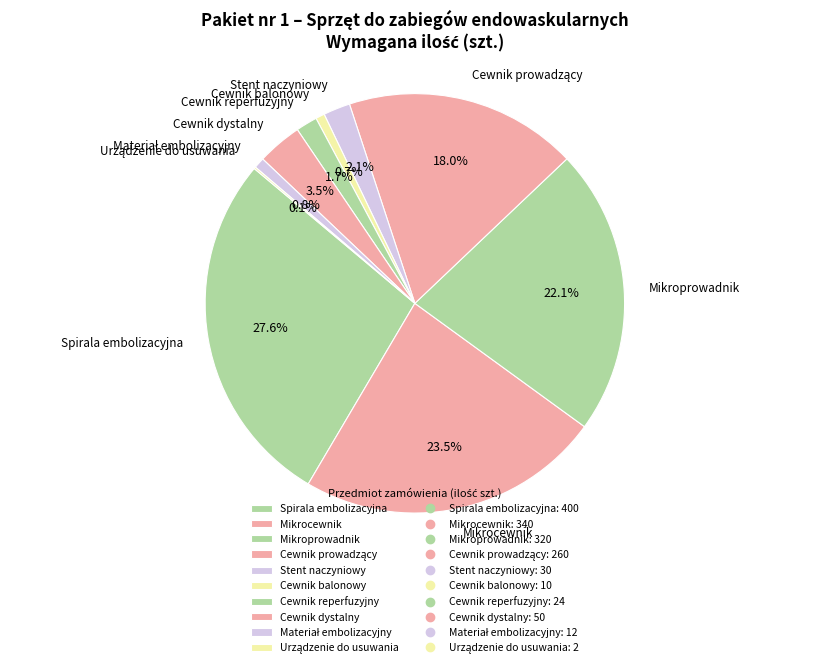

Between Mikroprowadnik and Cewnik dystalny, which is larger?

Mikroprowadnik